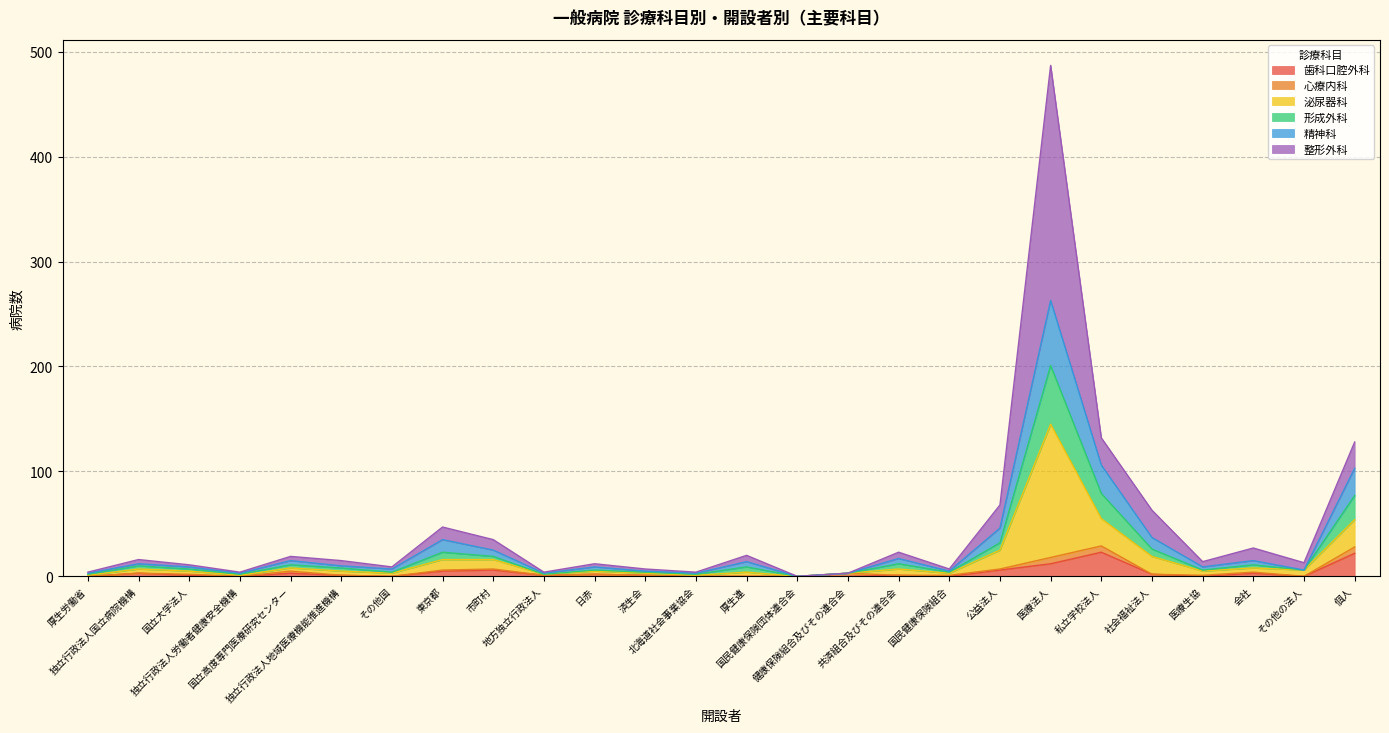

In 精神科, how many points are lower than both neighbors (excluding endpoints)?

7